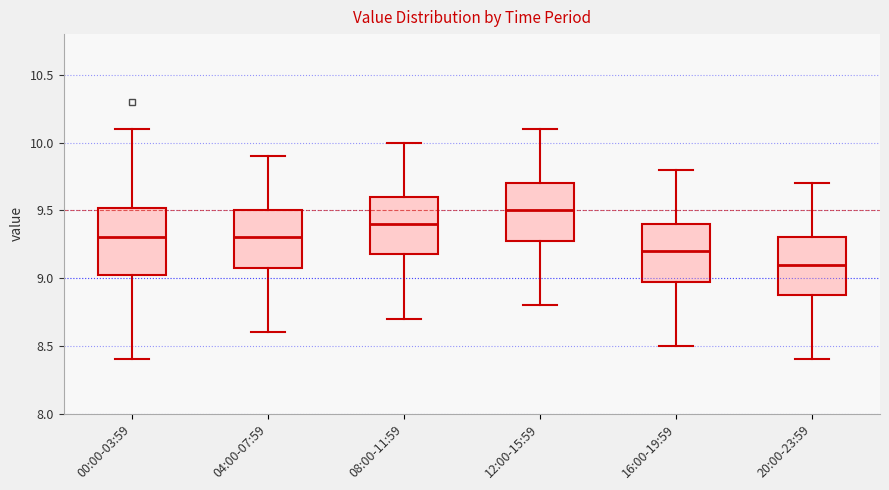

Reading left to right, read every box against the y-axis: the position of its median line, the range the box covers, and the ends of its whiskers. The values are not printed on the chart, so give them approximately, as read against the axis.

00:00-03:59: median 9.3, box 9.0 to 9.5, whiskers 8.4 to 10.1
04:00-07:59: median 9.3, box 9.1 to 9.5, whiskers 8.6 to 9.9
08:00-11:59: median 9.4, box 9.2 to 9.6, whiskers 8.7 to 10.0
12:00-15:59: median 9.5, box 9.3 to 9.7, whiskers 8.8 to 10.1
16:00-19:59: median 9.2, box 9.0 to 9.4, whiskers 8.5 to 9.8
20:00-23:59: median 9.1, box 8.9 to 9.3, whiskers 8.4 to 9.7